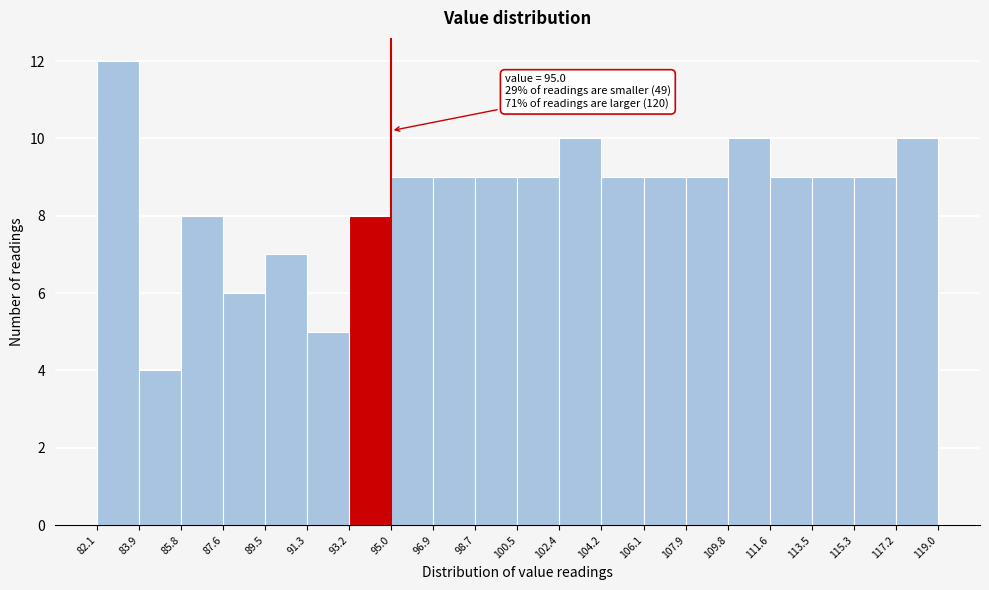

Which range on the x-axis has the tallest bar?

82.1 to 83.9